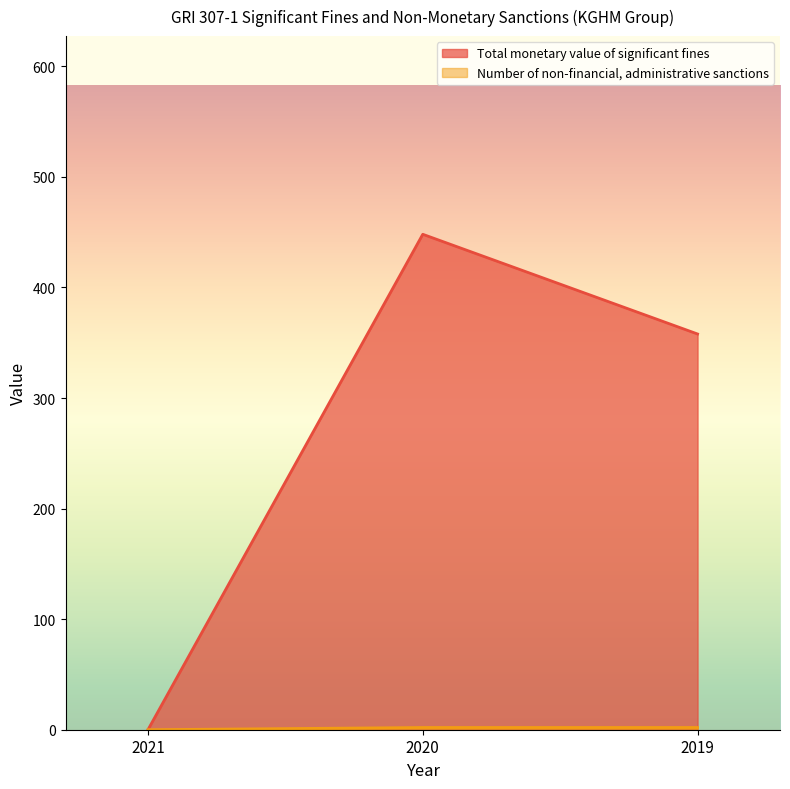

Does the chart display data point markers on the line(s)?

No